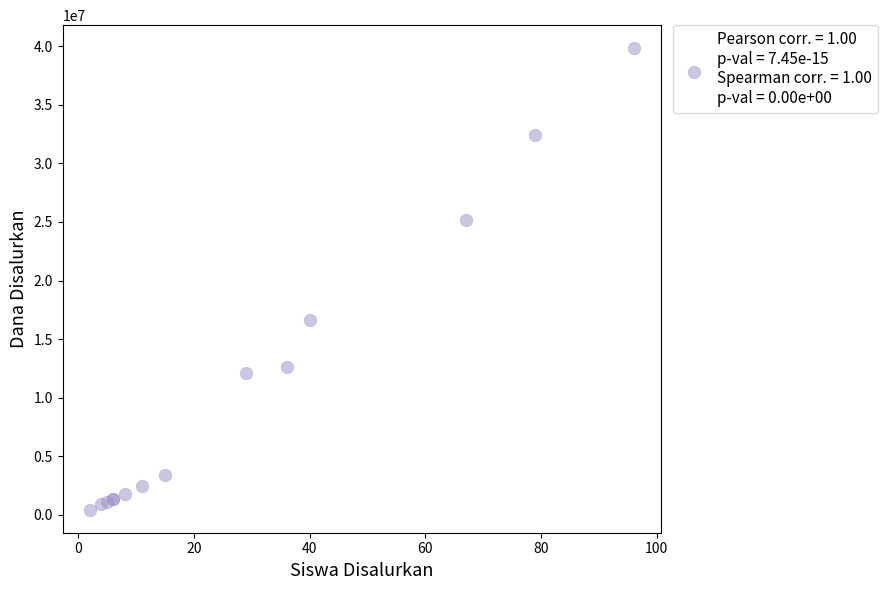

What Y value in the scatter plot is closest to 20137500?

16650000